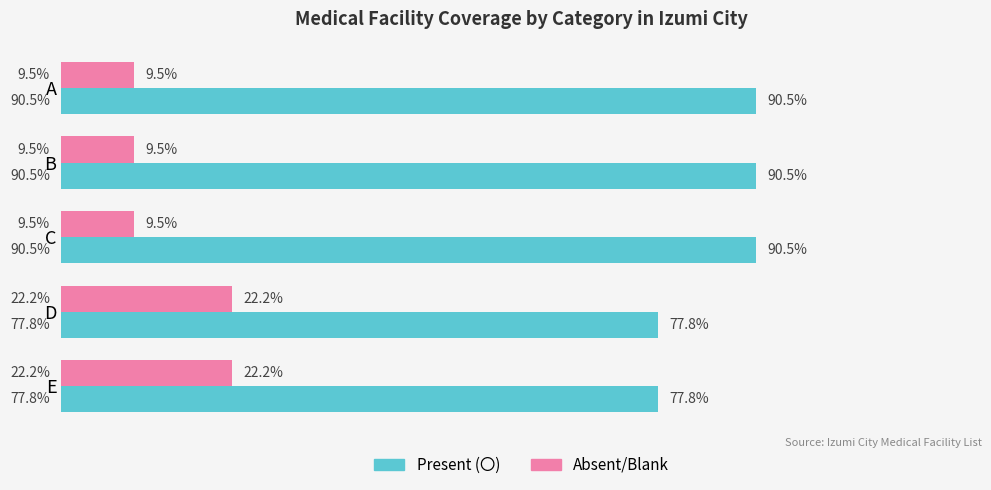

Is the value of Absent/Blank at A greater than the value of Present (〇) at D?

No